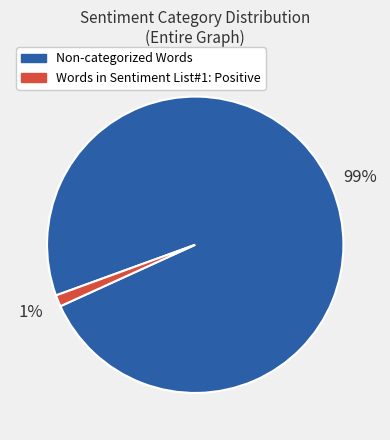

To the nearest percent, what is the combined percentage of Non-categorized Words and Words in Sentiment List#1: Positive?

100%